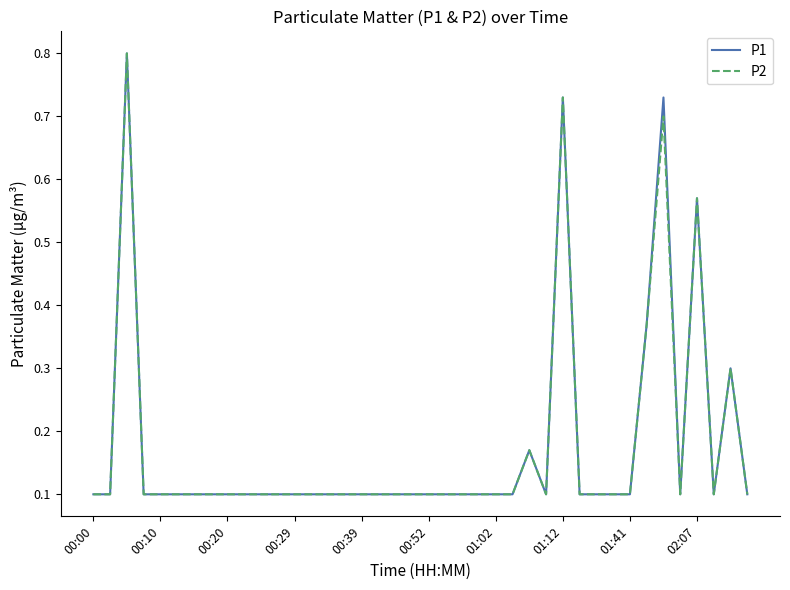

What are all the series names shown in the legend?

P1, P2